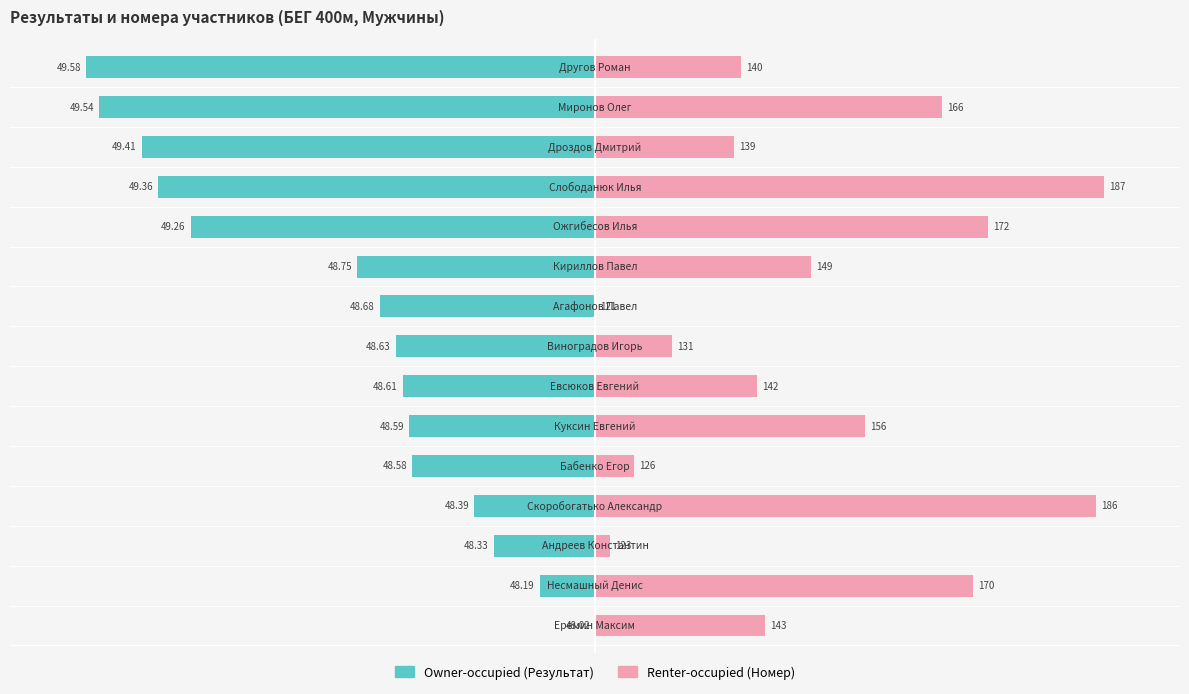

List the series in order of their peak value, highest first.

Renter-occupied, Owner-occupied